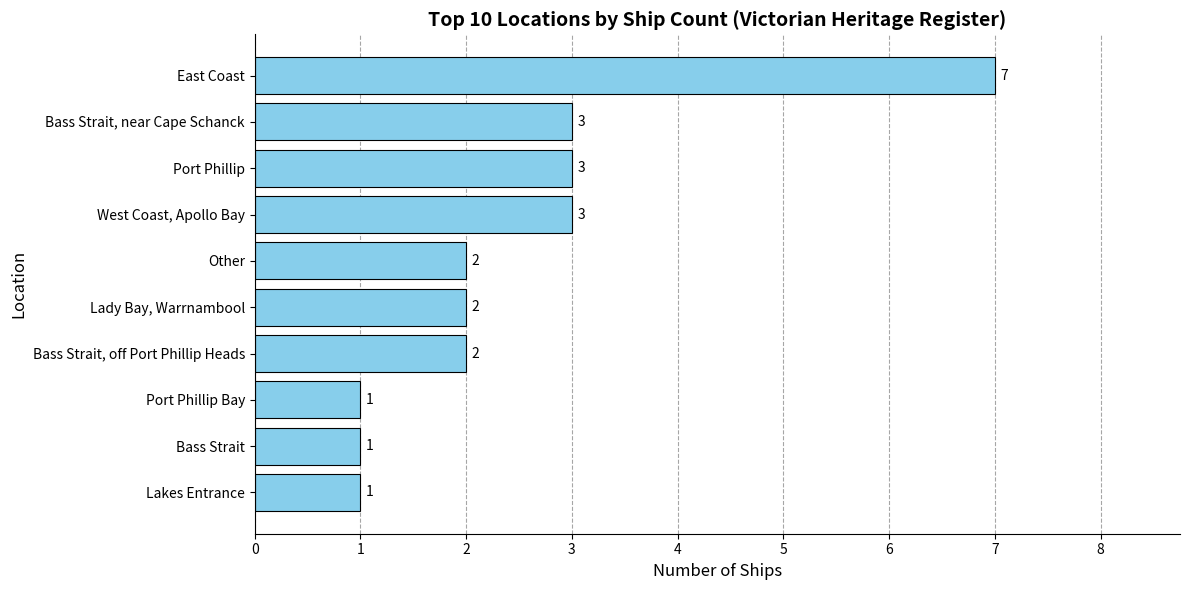

Is it true that the value at Port Phillip is 4?

False